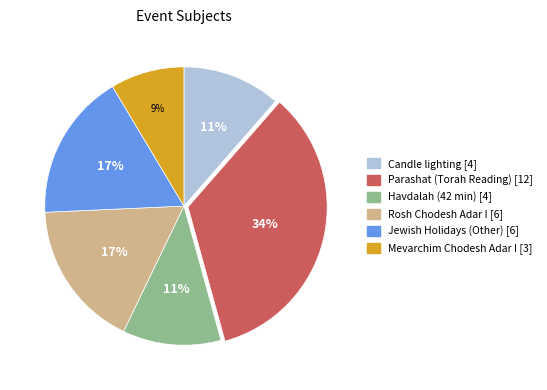

Does Candle lighting represent more than half of the total?

No